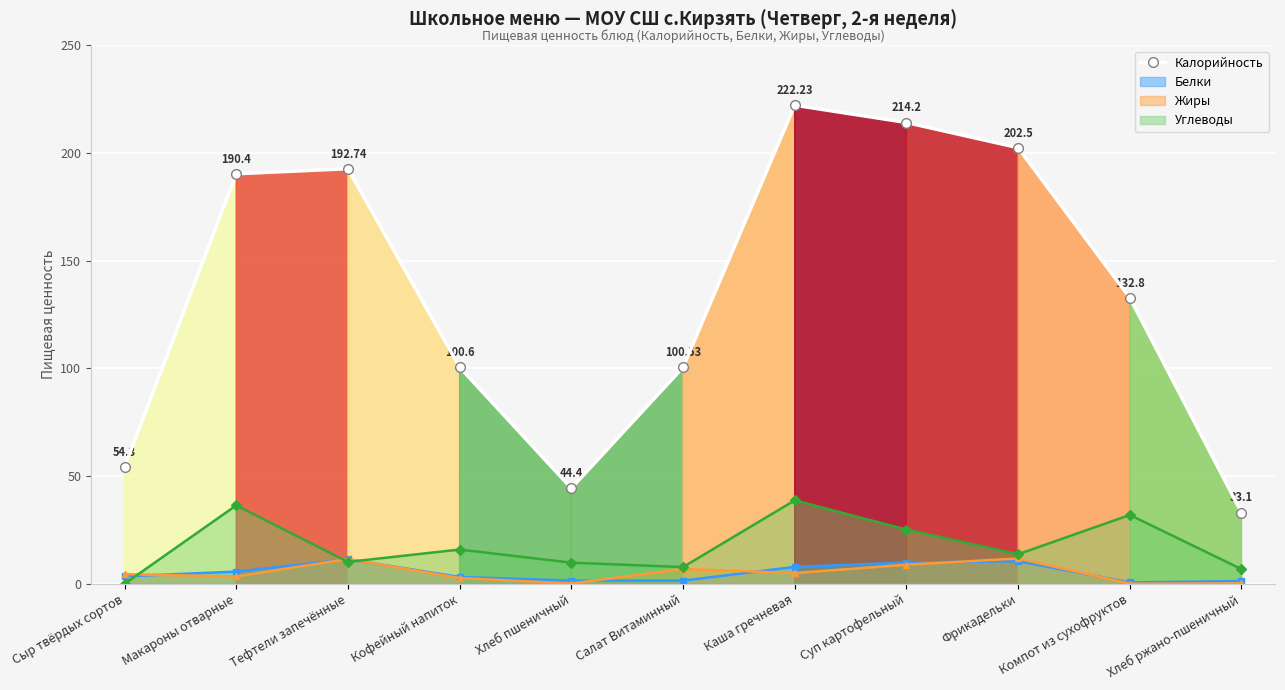

Which has a higher value, Хлеб ржано-пшеничный or Тефтели запечённые?

Тефтели запечённые